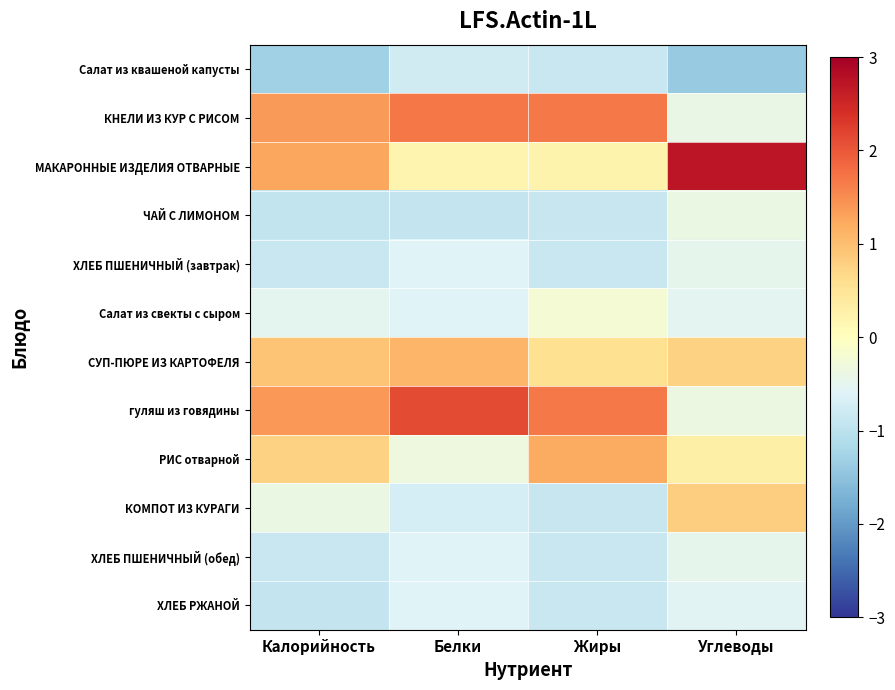

At how many categories does at least one series exceed 1?

4